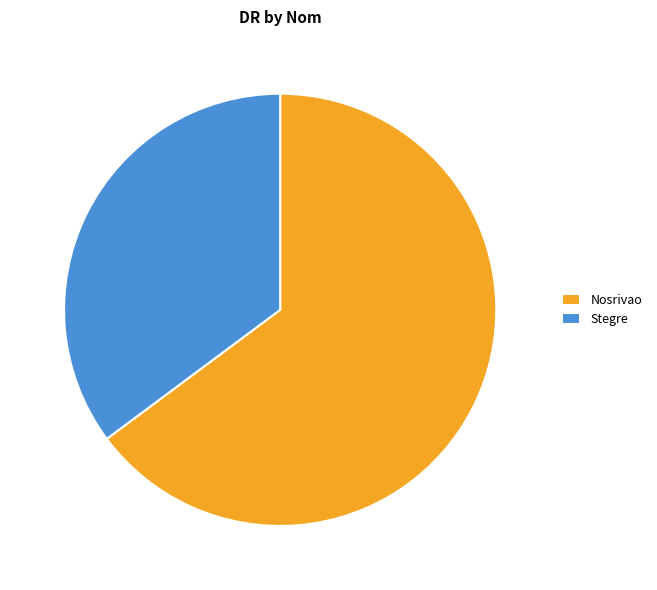

Do Stegre and Nosrivao together represent more than half of the pie?

Yes